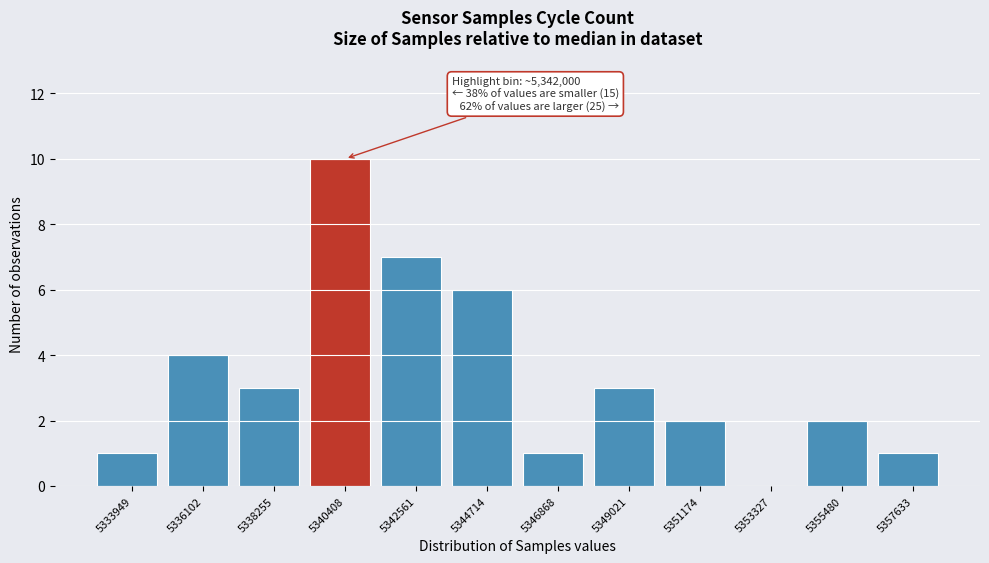

Reading right to left, list all the values displayed in this chart.

5357633=1	5355480=2	5353327=0	5351174=2	5349021=3	5346868=1	5344714=6	5342561=7	5340408=10	5338255=3	5336102=4	5333949=1